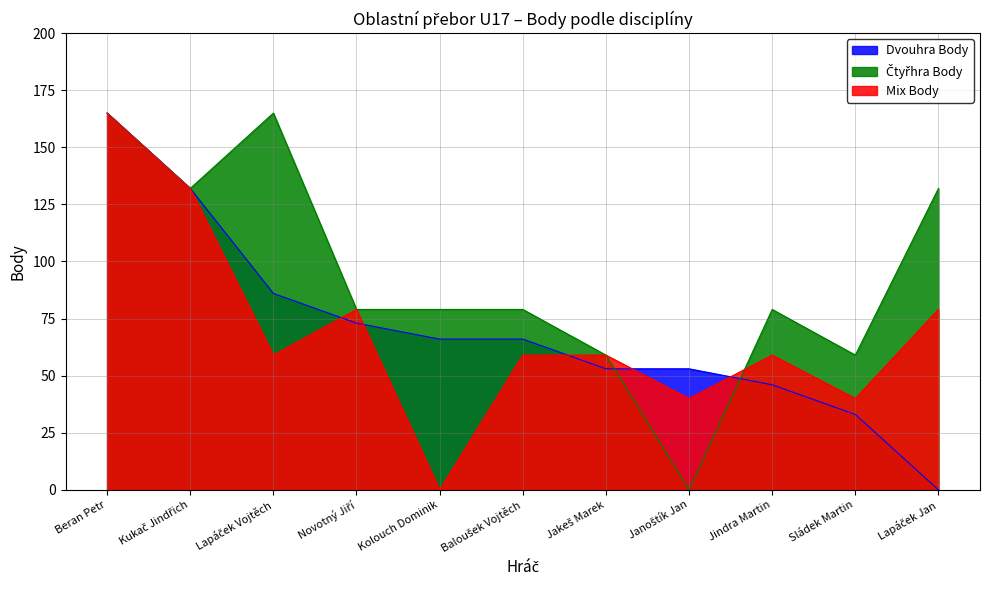

Reading left to right, list all the values displayed in this chart.

Dvouhra Body: Beran Petr=165	Kukač Jindřich=132	Lapáček Vojtěch=86	Novotný Jiří=73	Kolouch Dominik=66	Baloušek Vojtěch=66	Jakeš Marek=53	Janoštík Jan=53	Jindra Martin=46	Sládek Martin=33	Lapáček Jan=0
Čtyřhra Body: Beran Petr=165	Kukač Jindřich=132	Lapáček Vojtěch=165	Novotný Jiří=79	Kolouch Dominik=79	Baloušek Vojtěch=79	Jakeš Marek=59	Janoštík Jan=0	Jindra Martin=79	Sládek Martin=59	Lapáček Jan=132
Mix Body: Beran Petr=165	Kukač Jindřich=132	Lapáček Vojtěch=59	Novotný Jiří=79	Kolouch Dominik=0	Baloušek Vojtěch=59	Jakeš Marek=59	Janoštík Jan=40	Jindra Martin=59	Sládek Martin=40	Lapáček Jan=79